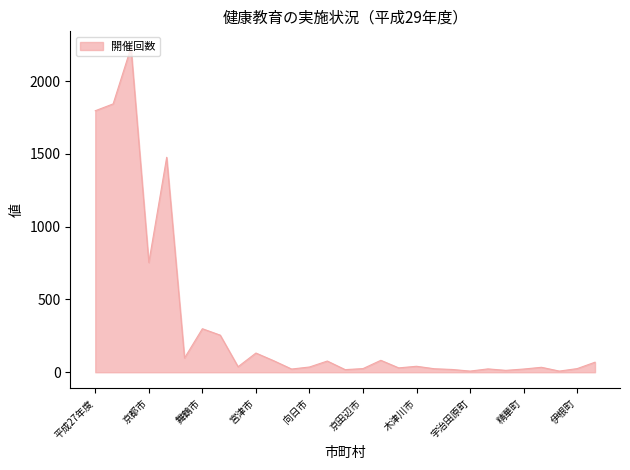

What is the difference between the maximum and minimum values?

2223